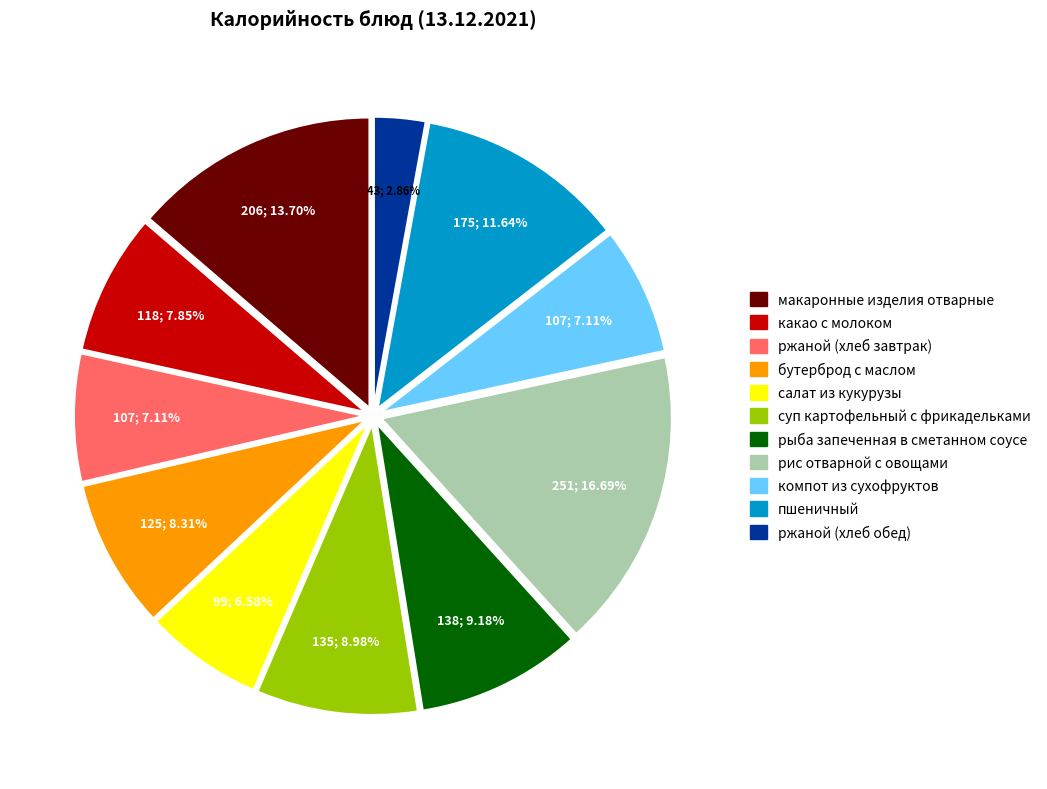

True or false: суп картофельный с фрикадельками accounts for 22% of the total.

False